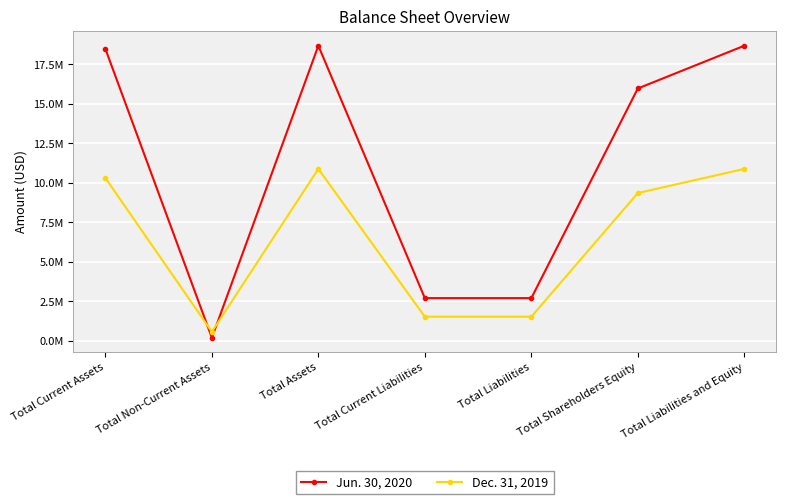

Which series has the widest spread of values?

Jun. 30, 2020